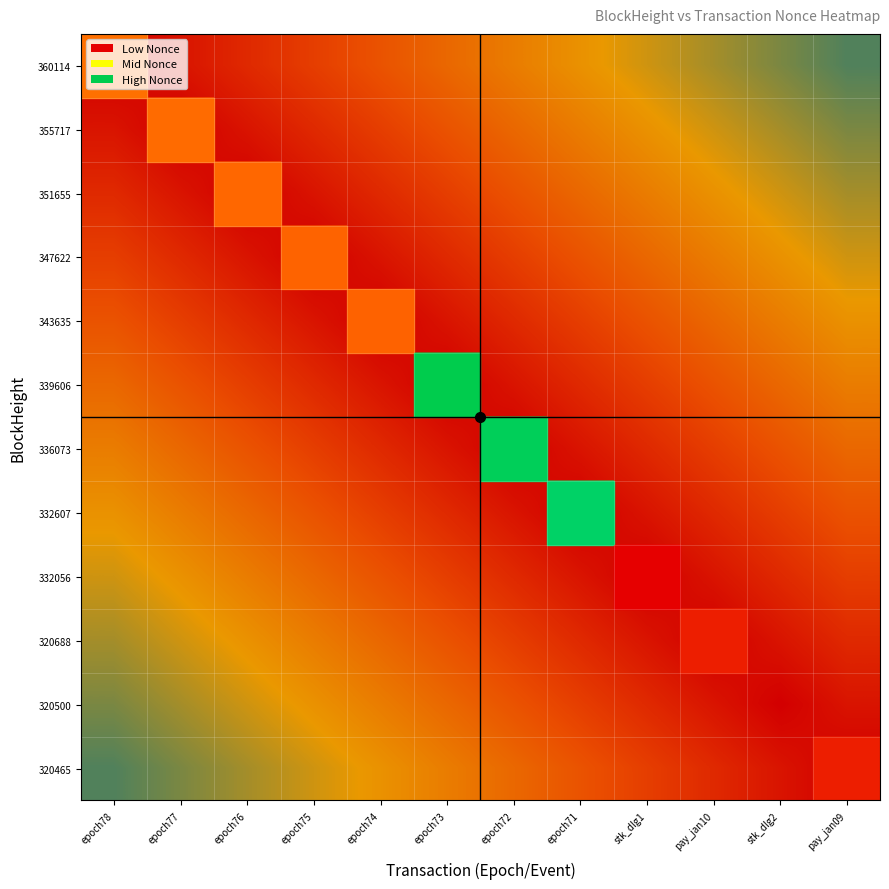

What is the greatest value displayed?

0.9